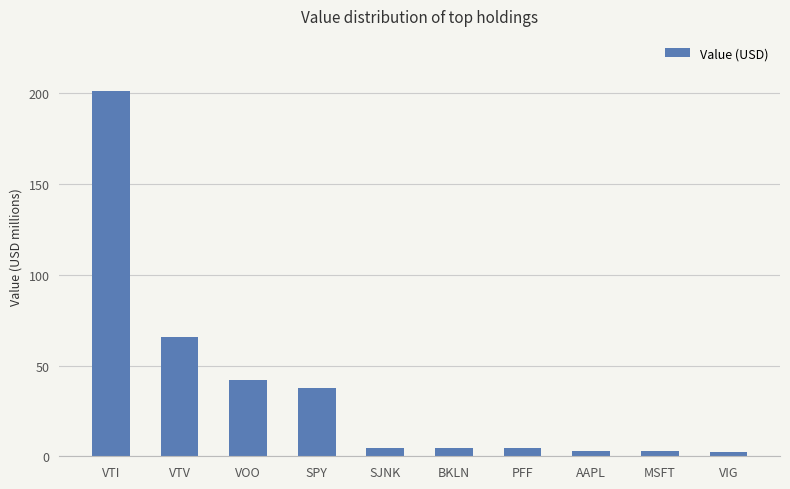

At which label is the value closest to 101?

VTV